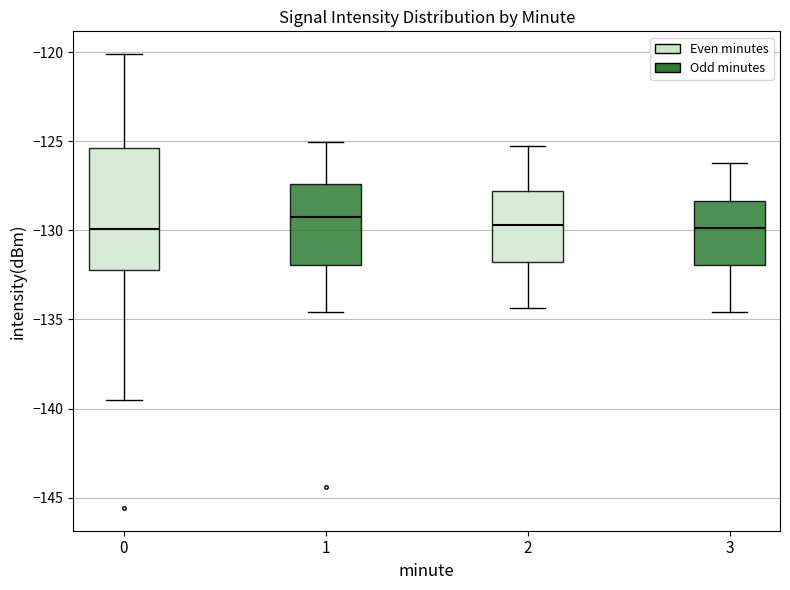

Which box is the tallest, from its lower edge to its upper edge?

0